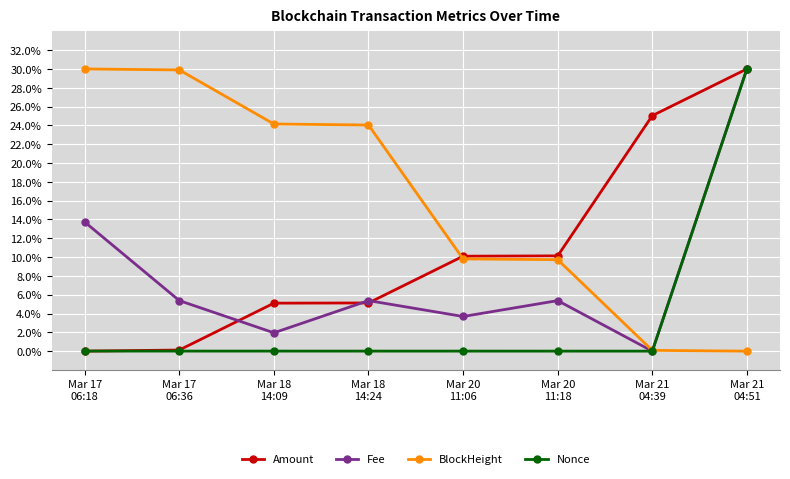

Which series has the largest total across all categories?

BlockHeight